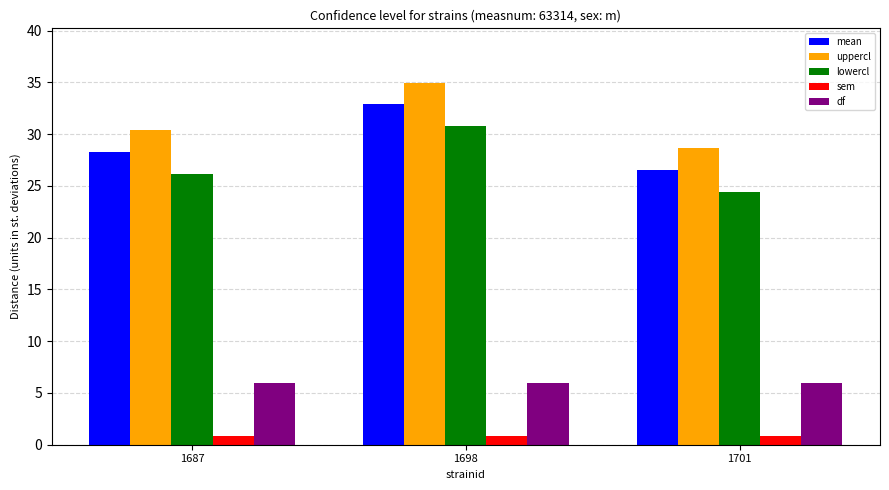

How many values in the lowercl series are below 26?

1